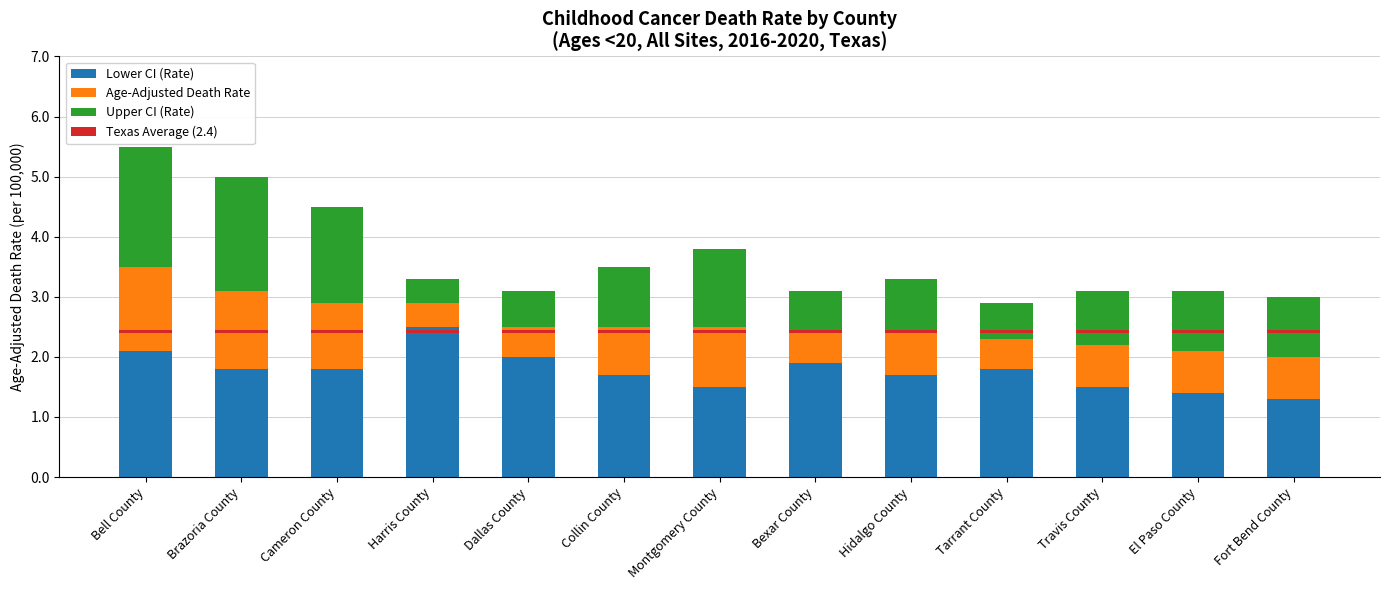

What is the value of the Upper CI (Rate) bar at the 11th from the left?

0.9